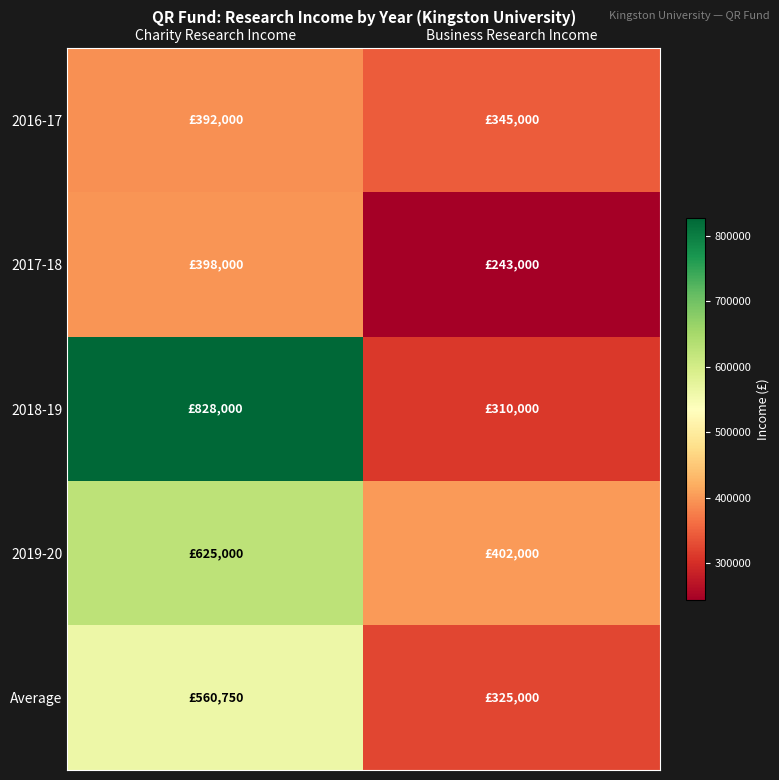

Reading left to right, extract all data points from this chart.

2016-17: Charity Research Income=392000	Business Research Income=345000
2017-18: Charity Research Income=398000	Business Research Income=243000
2018-19: Charity Research Income=828000	Business Research Income=310000
2019-20: Charity Research Income=625000	Business Research Income=402000
Average: Charity Research Income=560750	Business Research Income=325000